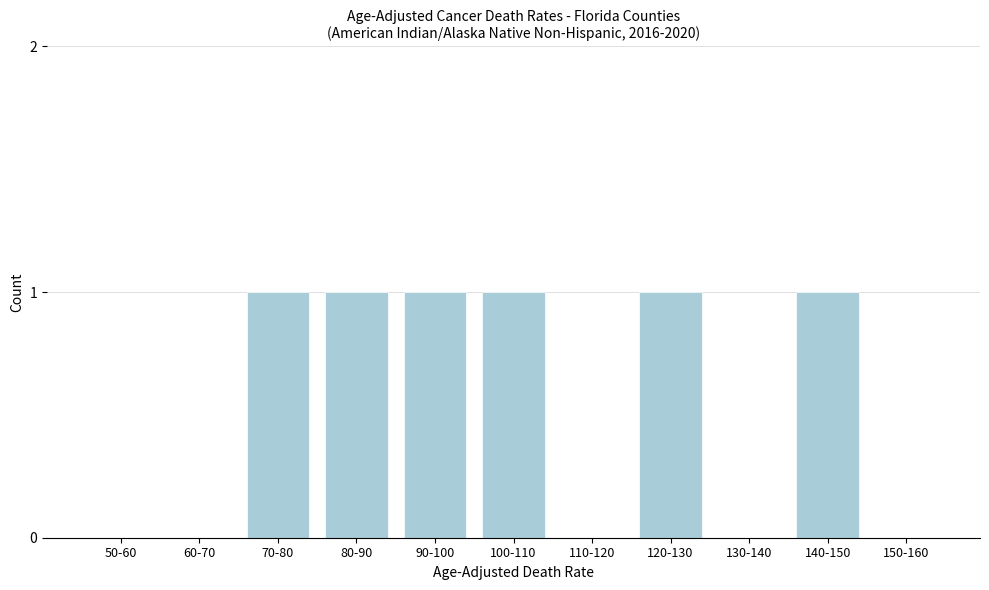

Reading left to right, transcribe all the data shown in this chart.

50-60=0	60-70=0	70-80=1	80-90=1	90-100=1	100-110=1	110-120=0	120-130=1	130-140=0	140-150=1	150-160=0